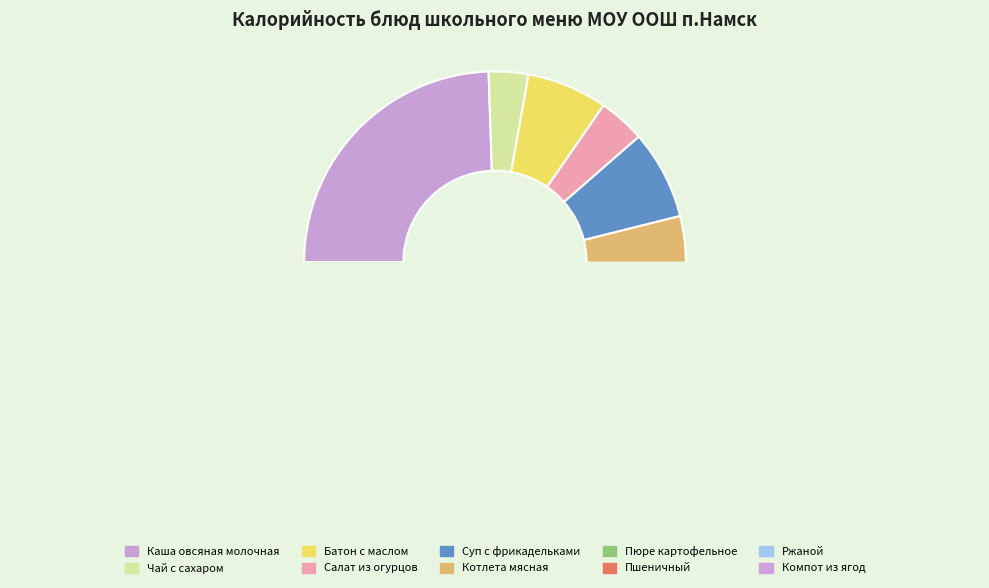

How many slices are in this pie chart?

10